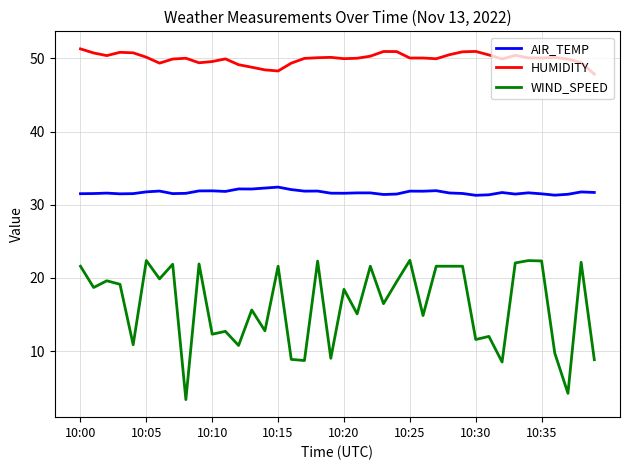

True or false: AIR_TEMP and WIND_SPEED cross at least once.

False